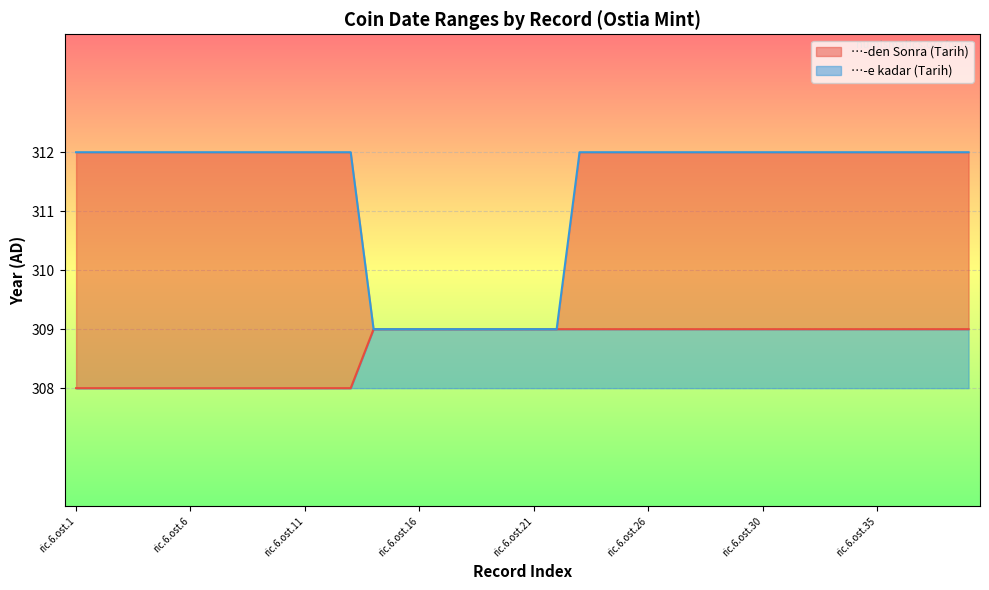

The value of …-e kadar (Tarih) at ric.6.ost.20 is 309. True or false?

True